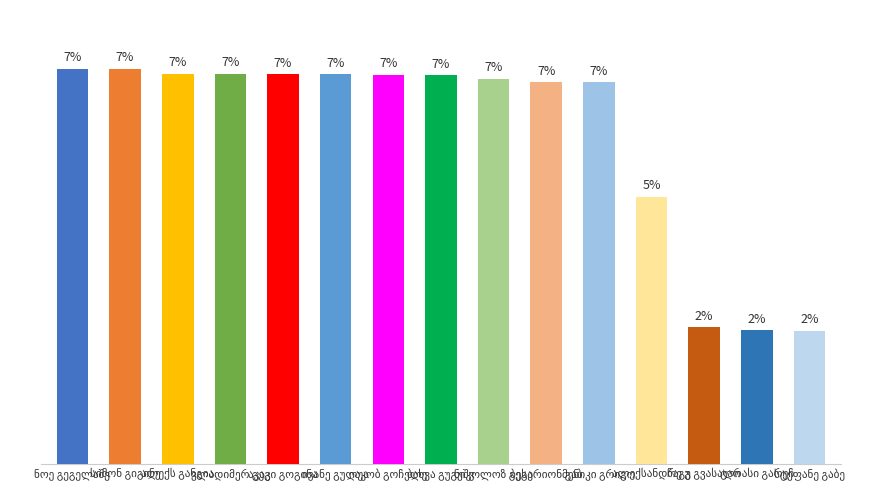

Between იაკობ გოჩელეიშვილი and სიმონ გიგინეიშვილი, which is larger?

სიმონ გიგინეიშვილი